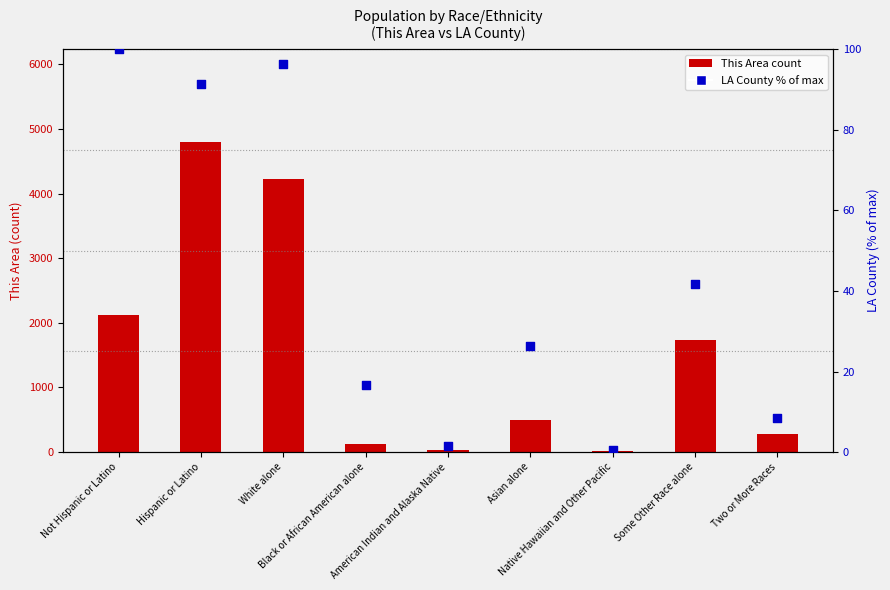

At how many categories does at least one series exceed 3428?

2